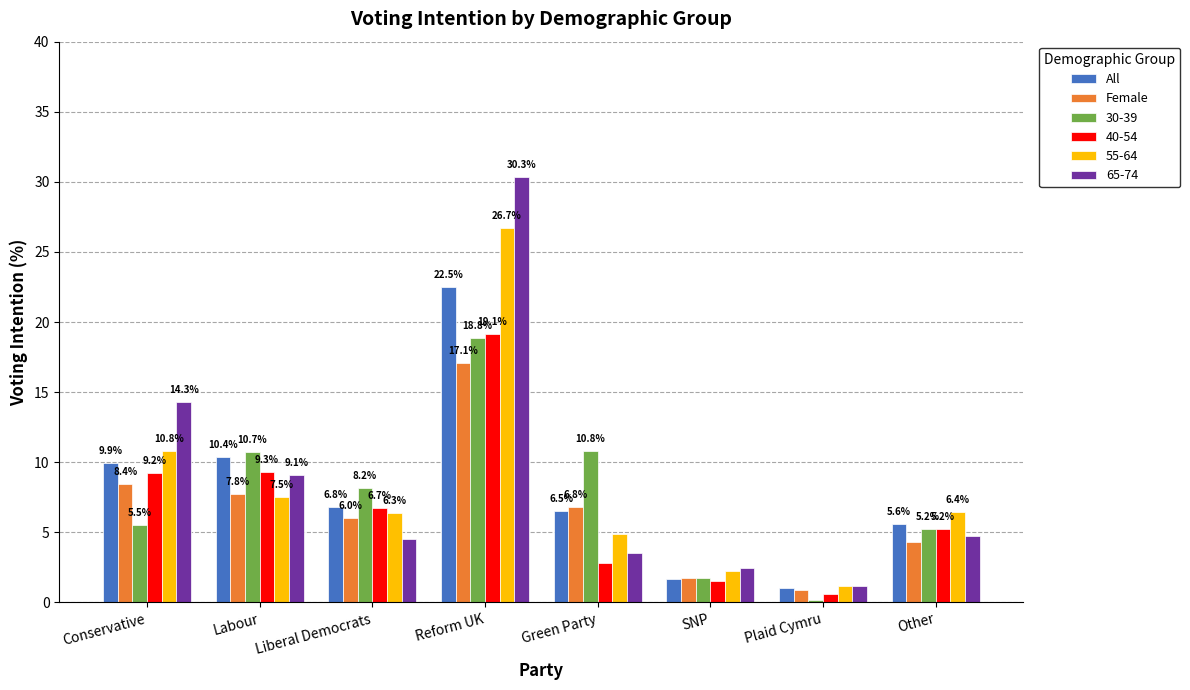

At how many categories does at least one series exceed 7?

5